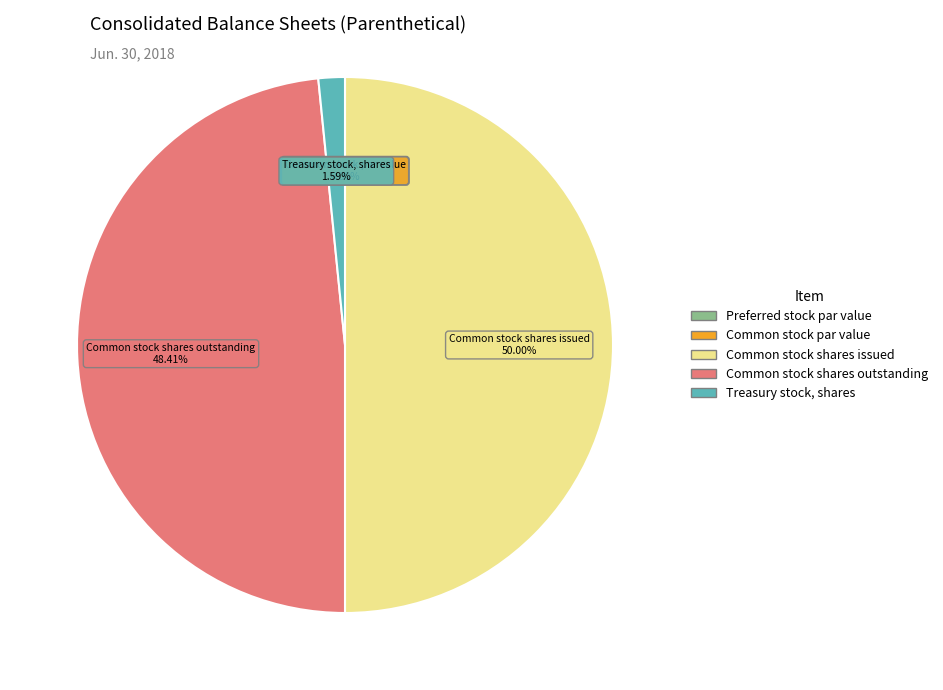

Which slice is the largest?

Common stock shares issued